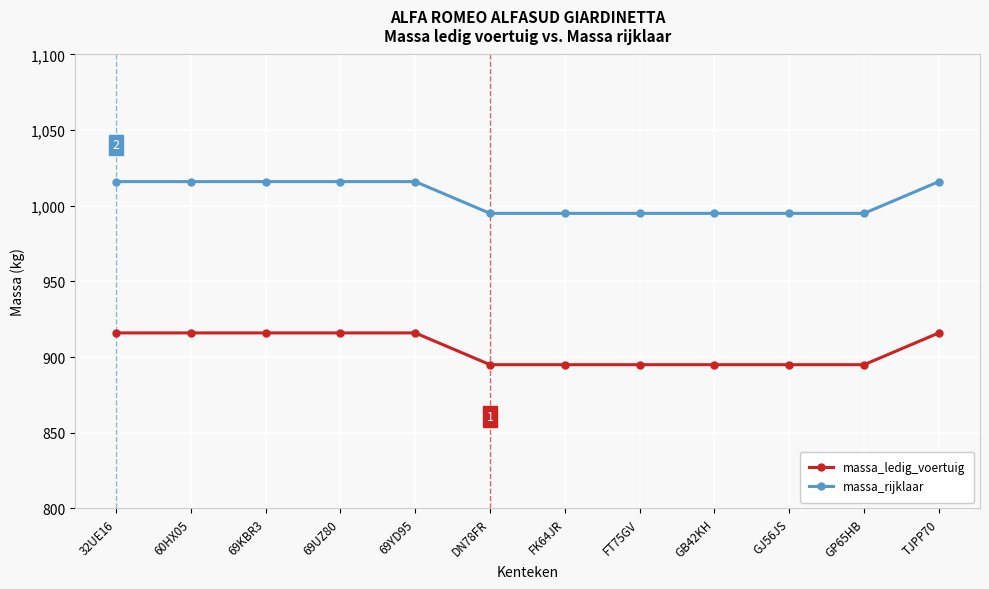

Reading right to left, transcribe all the data shown in this chart.

massa_ledig_voertuig: 916	895	895	895	895	895	895	916	916	916	916	916
massa_rijklaar: 1016	995	995	995	995	995	995	1016	1016	1016	1016	1016